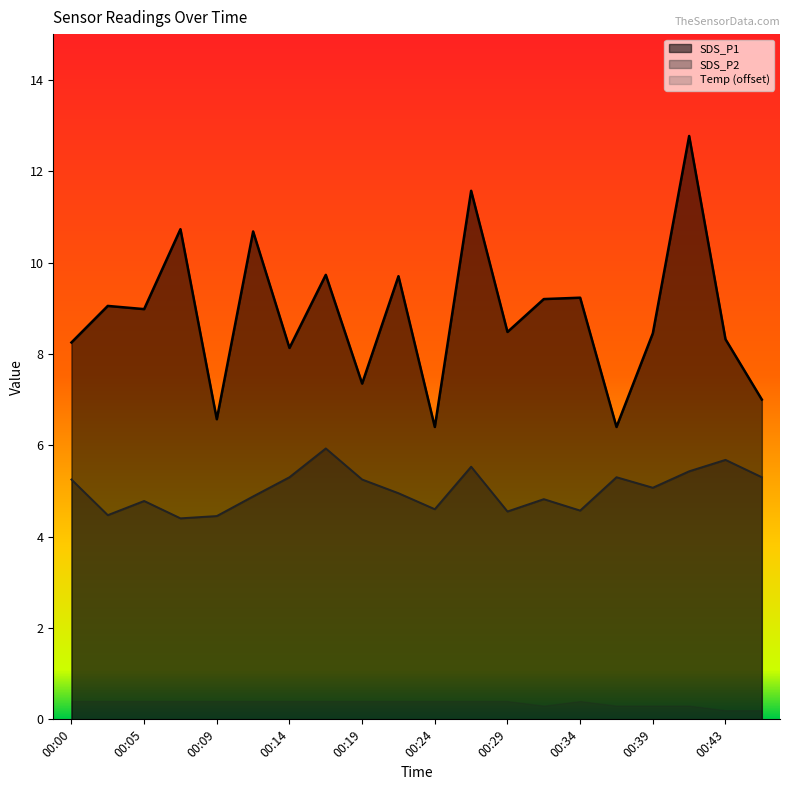

Which series has the largest total across all categories?

SDS_P1